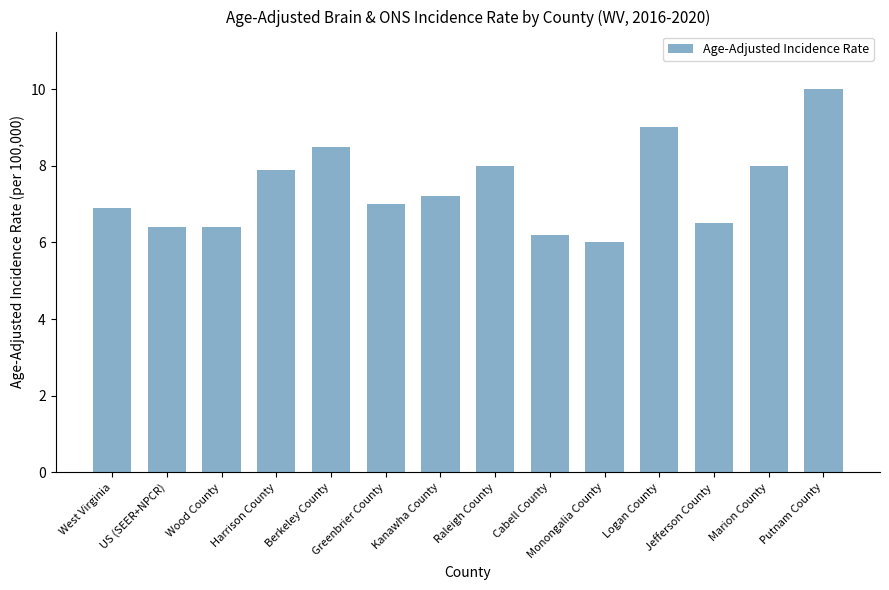

Which label corresponds to the largest value in the chart?

Putnam County